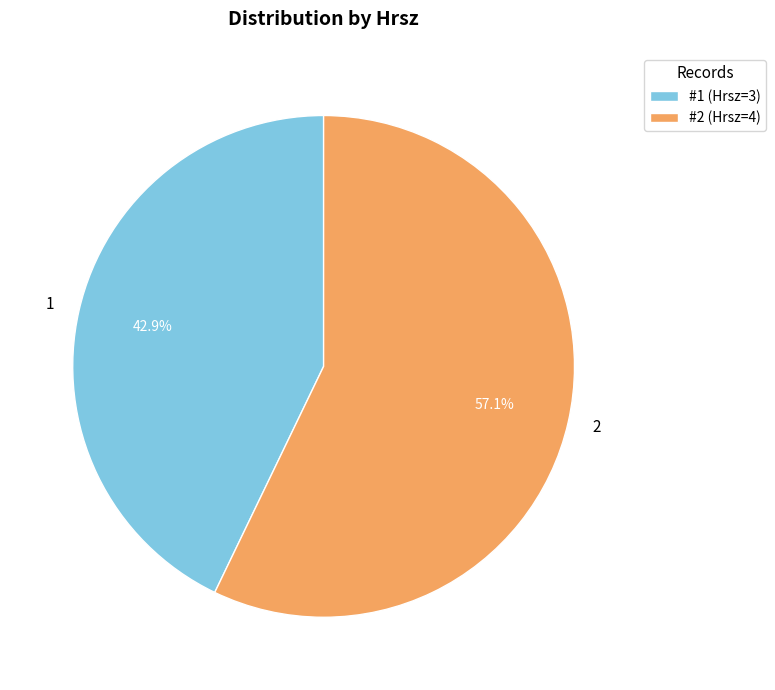

Is it true that 1 is 35% of the pie?

False